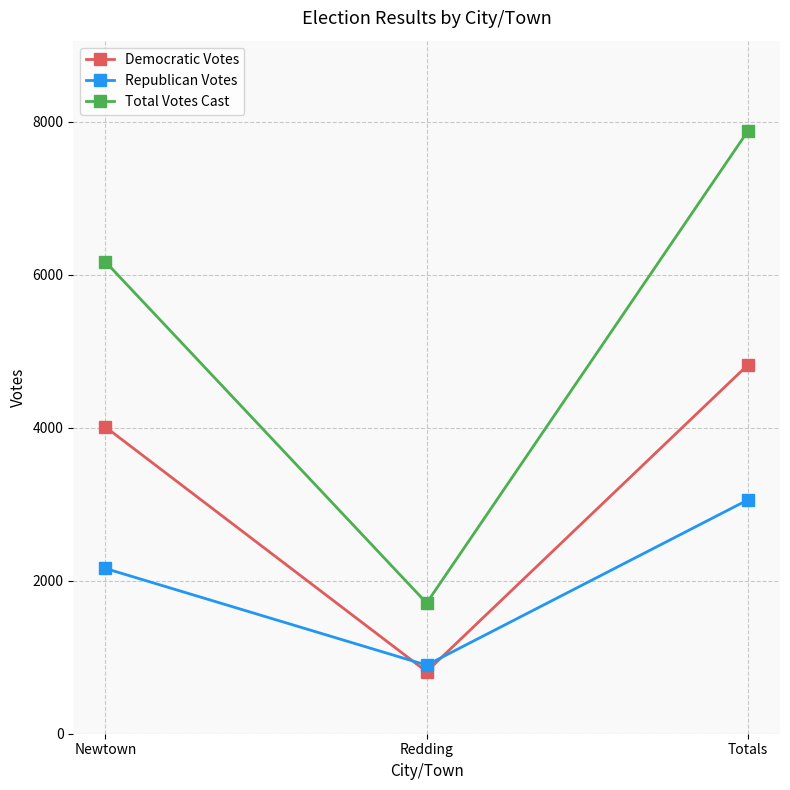

What is the label of the 1st point from the right?

Totals